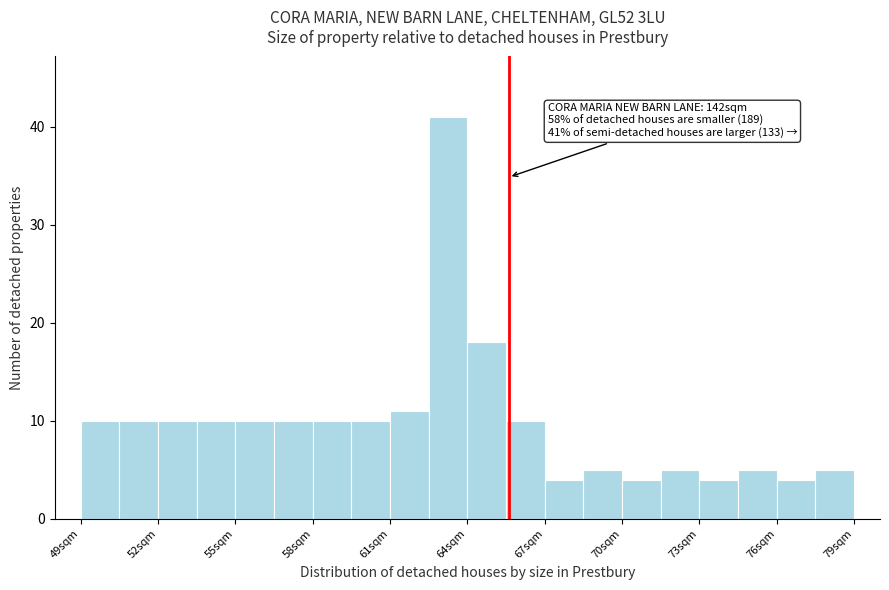

Around what value on the x-axis is the tallest bar? Give the approximate position of its centre, as read against the axis.

63.0